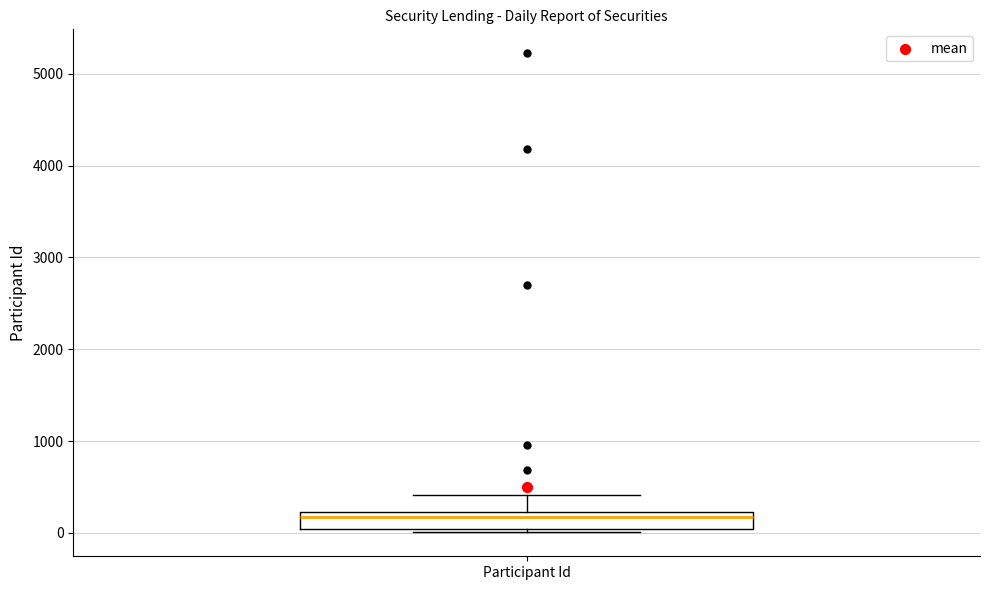

Where is the lower edge of the box for Participant Id on the y-axis? The values are not printed on the chart, so give them approximately, as read against the axis.

0